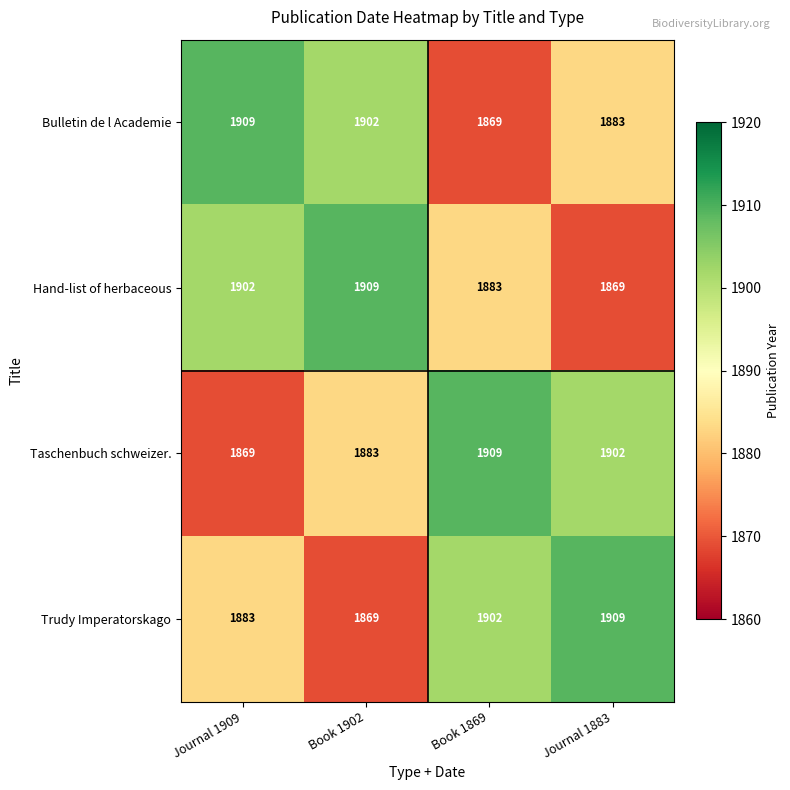

Reading left to right, list all the values displayed in this chart.

Bulletin de l Academie: 1909	1902	1869	1883
Hand-list of herbaceous: 1902	1909	1883	1869
Taschenbuch schweizer.: 1869	1883	1909	1902
Trudy Imperatorskago: 1883	1869	1902	1909